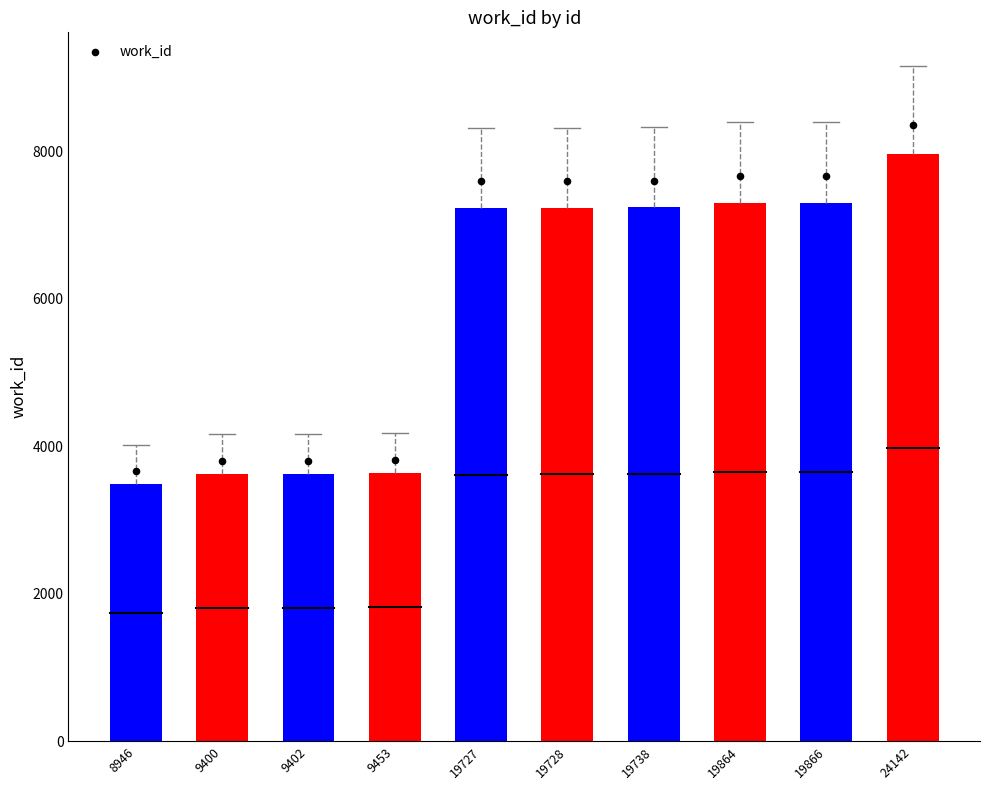

What is the change in value from 19728 to 19866?

+63